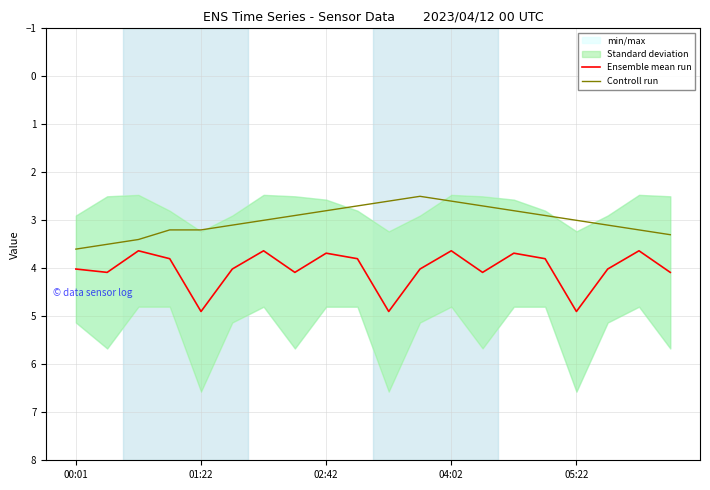

Is it true that Ensemble mean run equals 6.1 at 02:42?

False